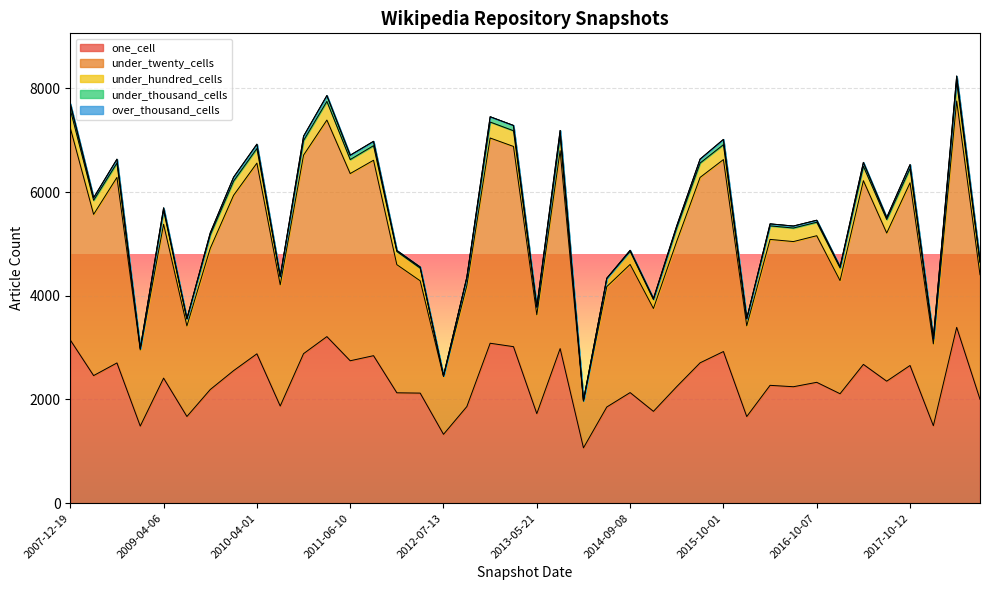

True or false: under_thousand_cells and over_thousand_cells cross at least once.

False